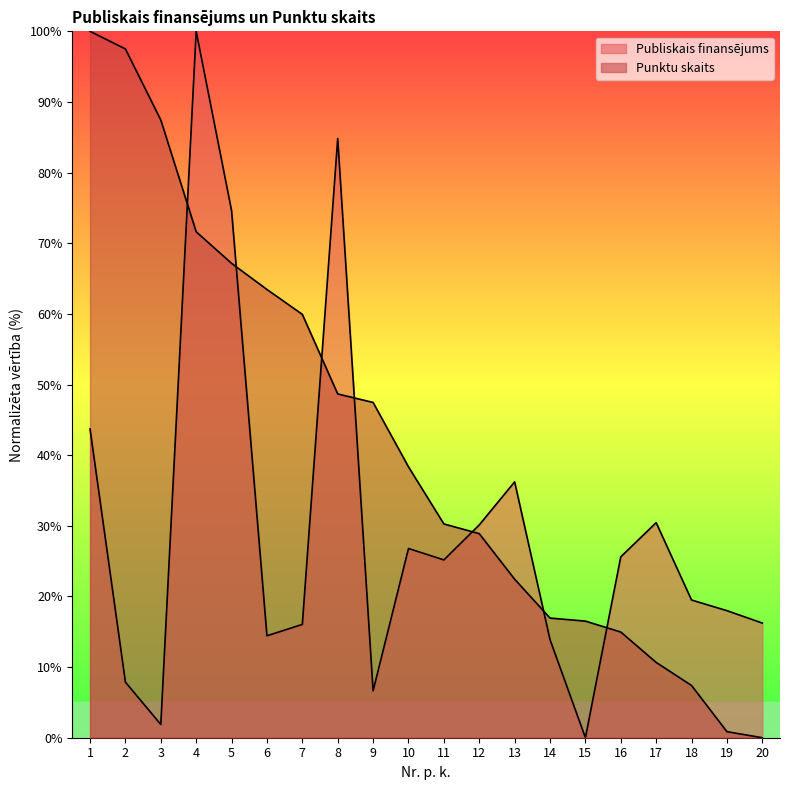

True or false: Punktu skaits and Publiskais finansējums intersect in this chart.

True